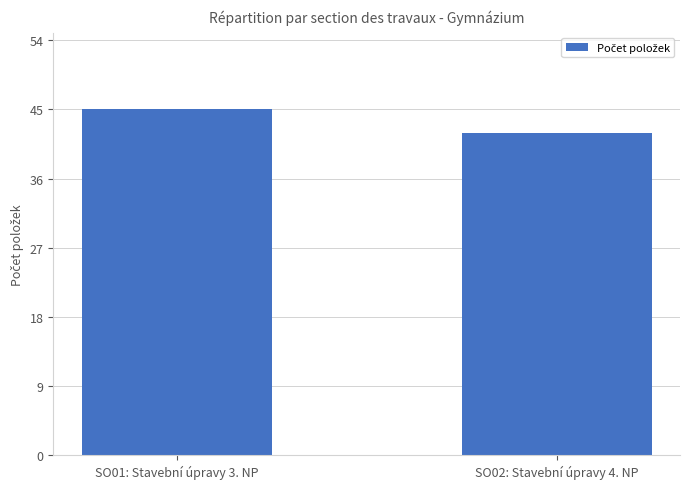

What position from the right is SO02: Stavební úpravy 4. NP?

1